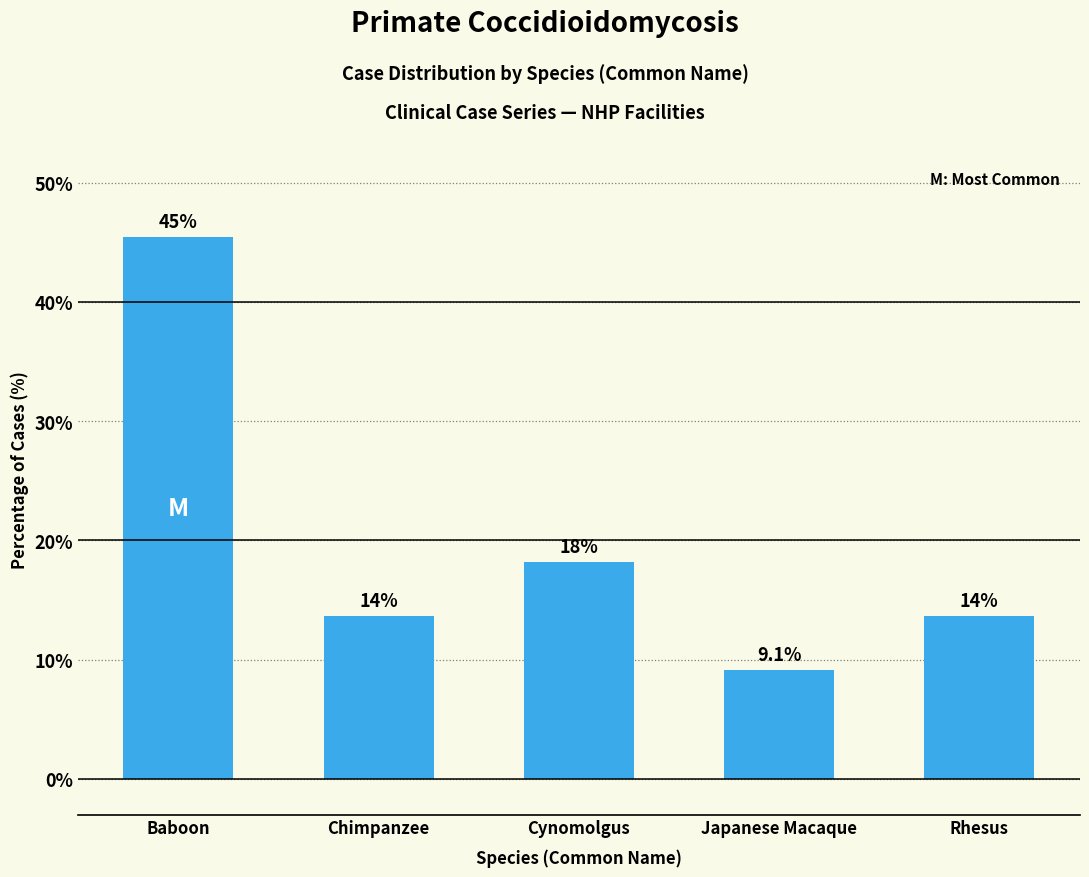

Where is the data nearest to the value 27?

Cynomolgus